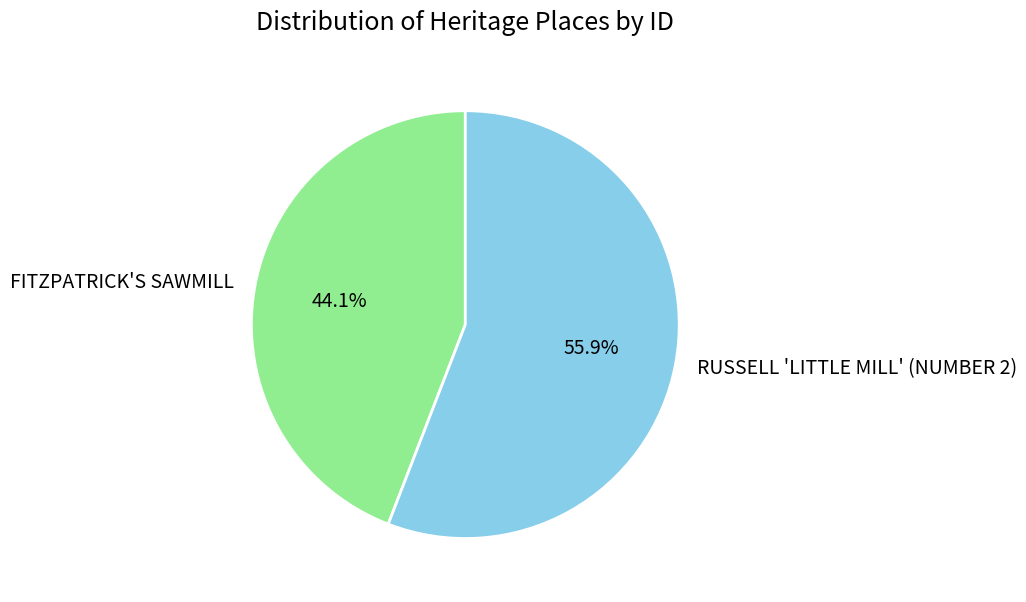

Which category accounts for the majority?

RUSSELL 'LITTLE MILL' (NUMBER 2)